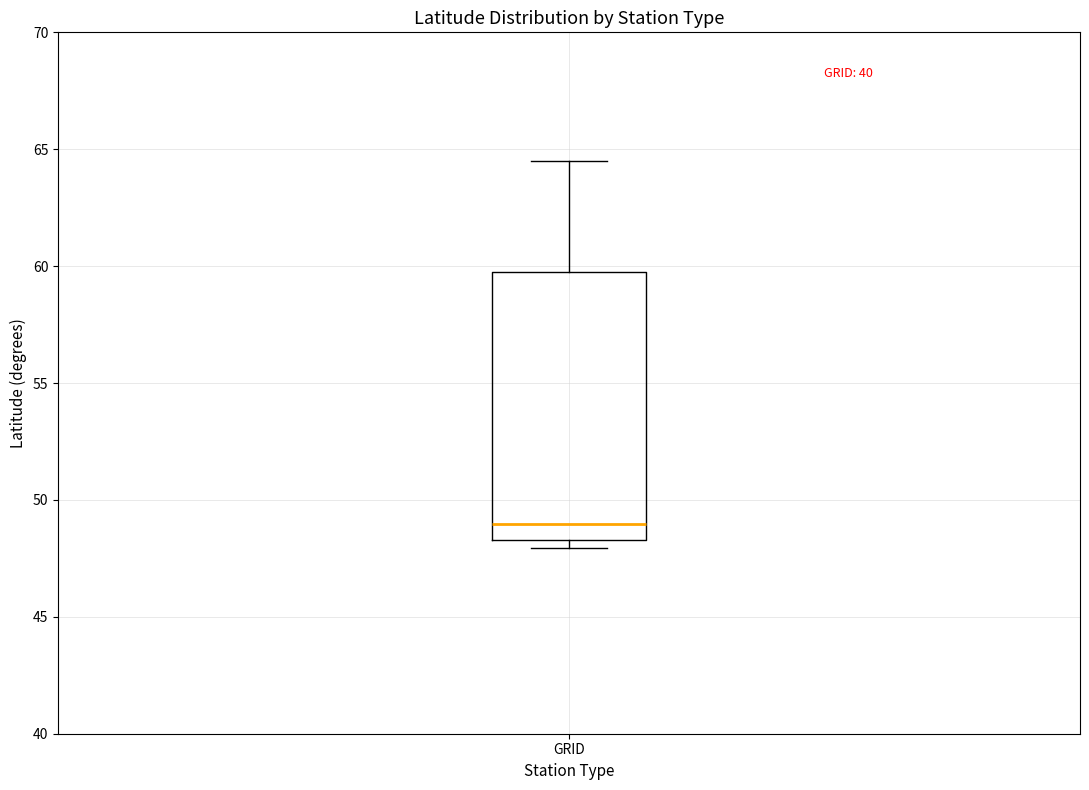

Read this box plot against the y-axis: the position of the median line, the range covered by the box, and the ends of both whiskers. The values are not printed on the chart, so give them approximately, as read against the axis.

median 49.0, box 48.5 to 60.0, whiskers 48.0 to 64.5